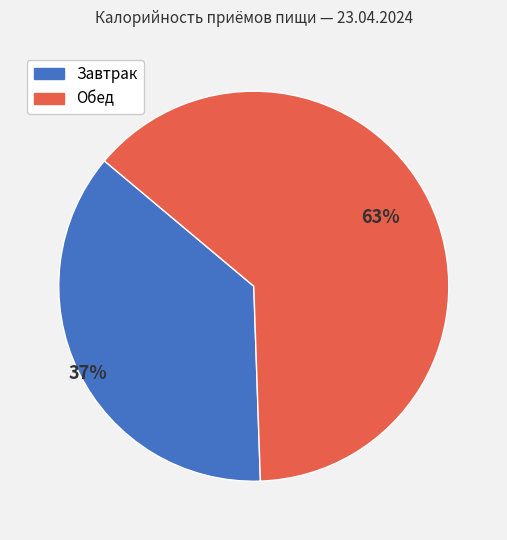

Is it true that Завтрак is 24% of the pie?

False